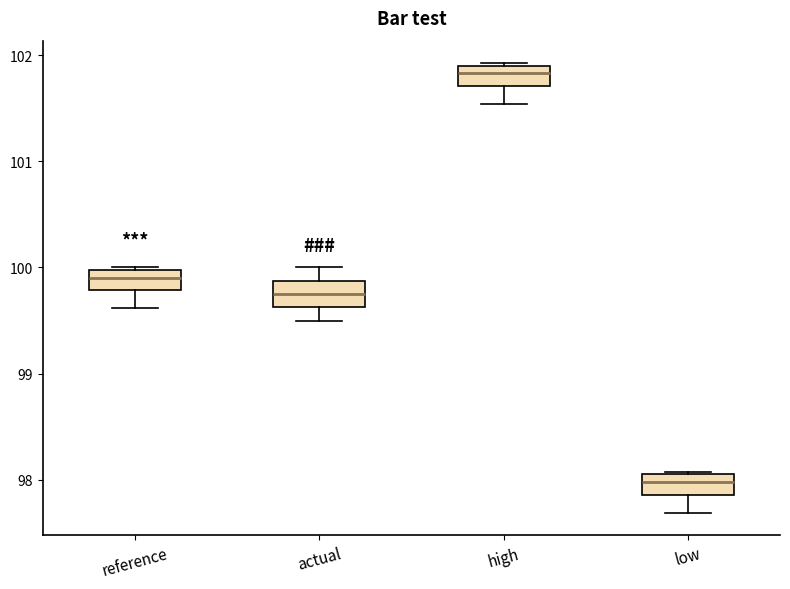

Which box's median line is the lowest?

low